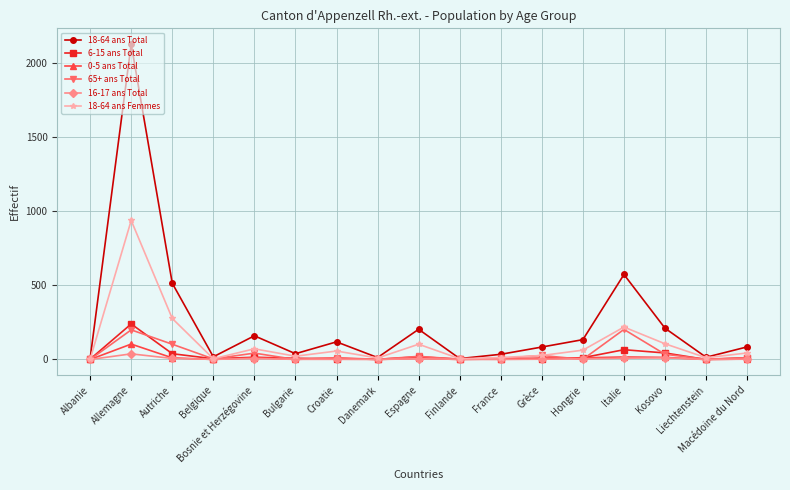

What is the sum of all 65+ ans Total values?

673